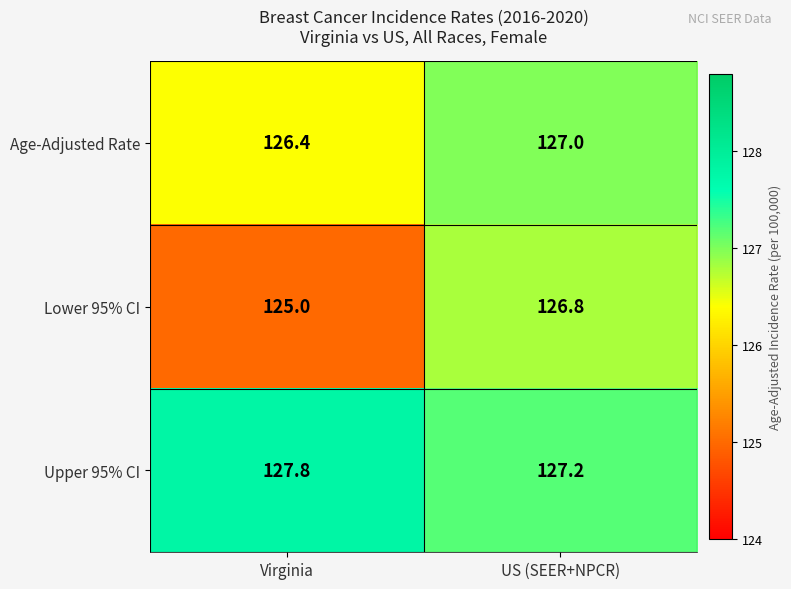

List the series in order of their overall mean, lowest first.

Lower 95% CI, Age-Adjusted Rate, Upper 95% CI